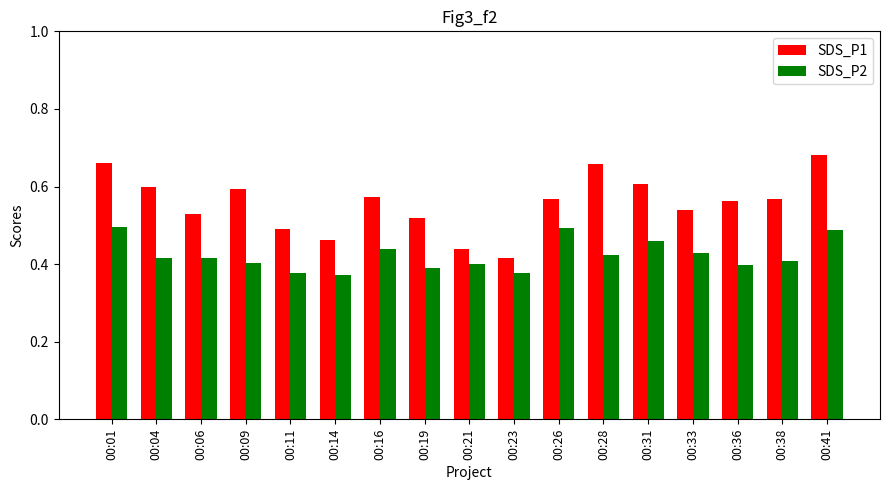

Which series has the widest spread of values?

SDS_P1